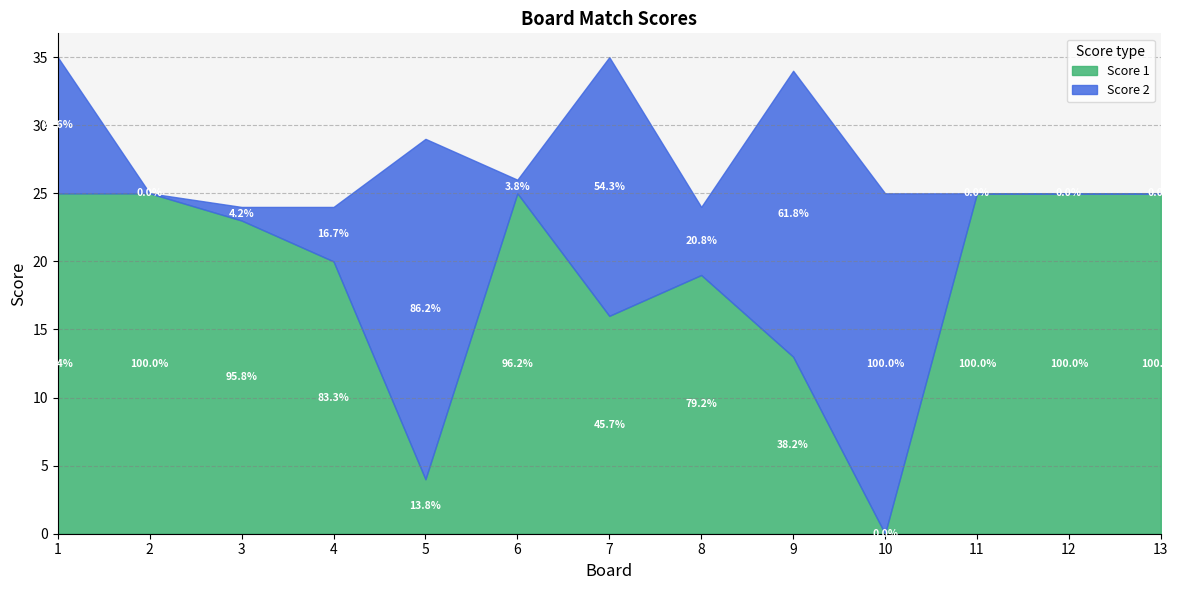

List the series in order of their peak value, highest first.

Score 1, Score 2